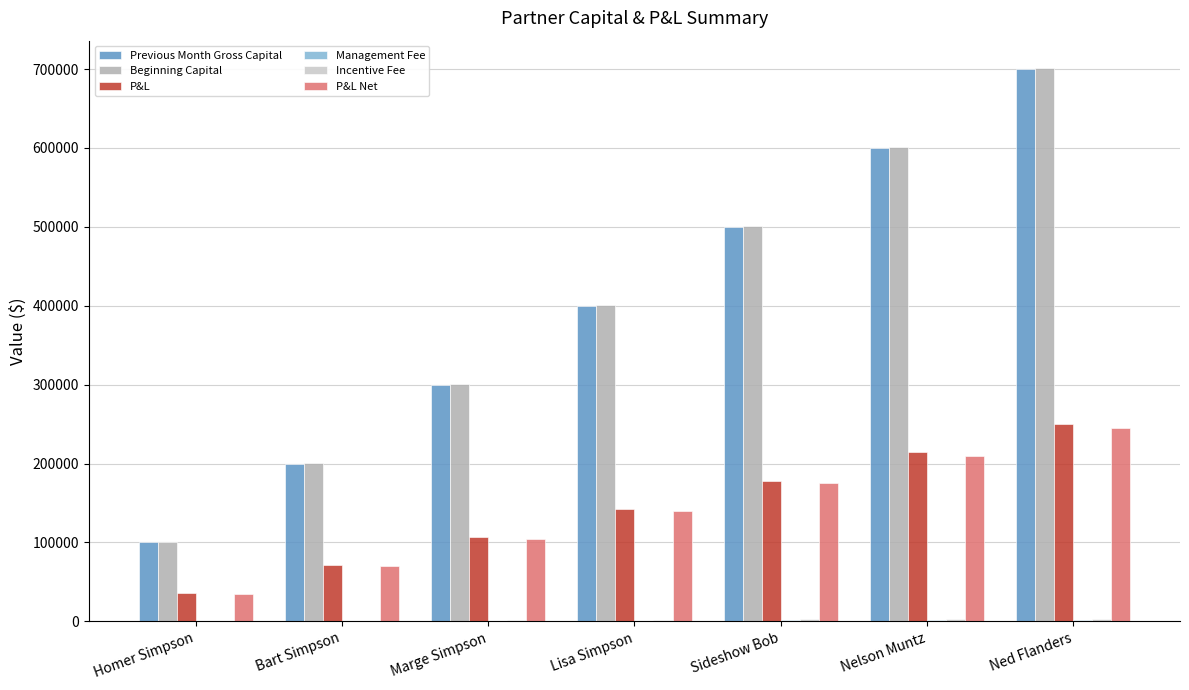

What is the sum of all Beginning Capital values?

2807000.0